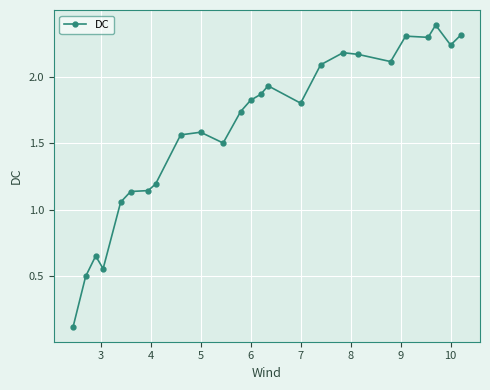

What is the difference between the maximum and minimum values?

2.3